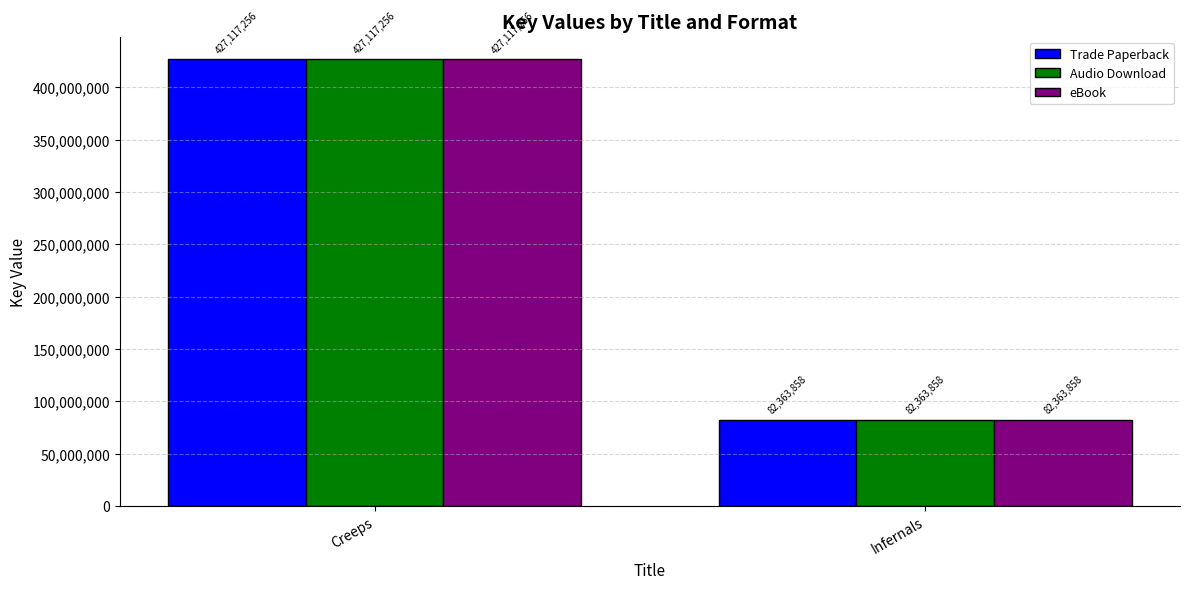

What is the sum of all Audio Download values?

509481114